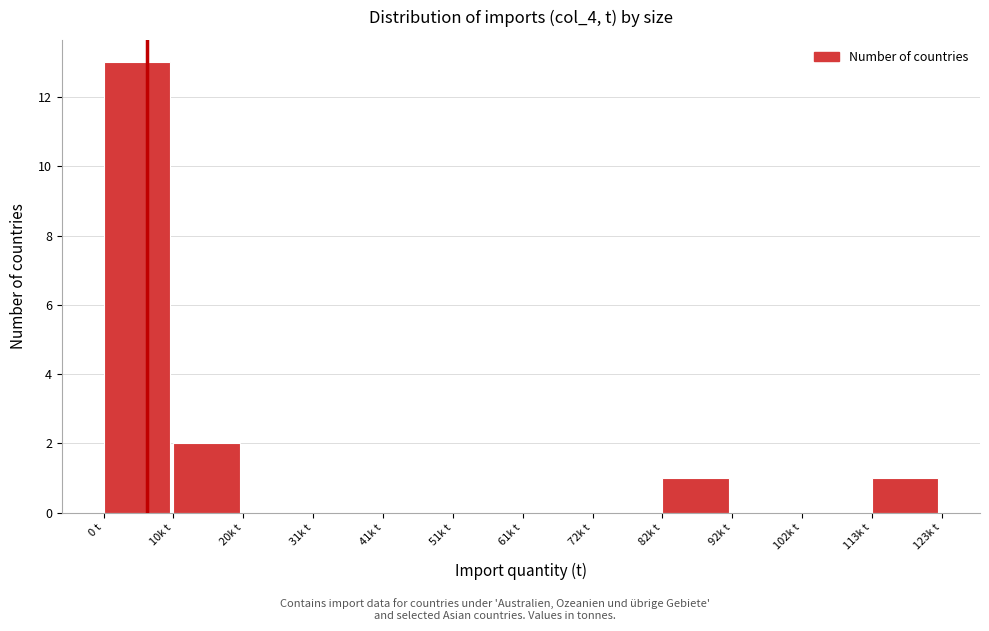

Reading right to left, extract all data points from this chart.

113k t=1	102k t=0	92k t=0	82k t=1	72k t=0	61k t=0	51k t=0	41k t=0	31k t=0	20k t=0	10k t=2	0 t=13